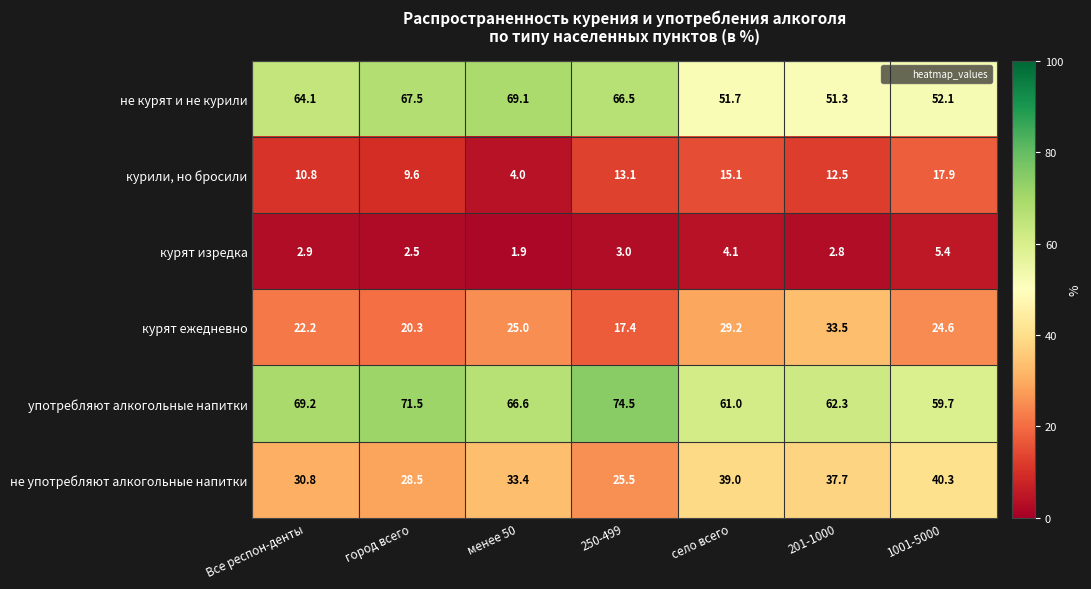

What is the spread (max minus min) of values at менее 50?

67.2